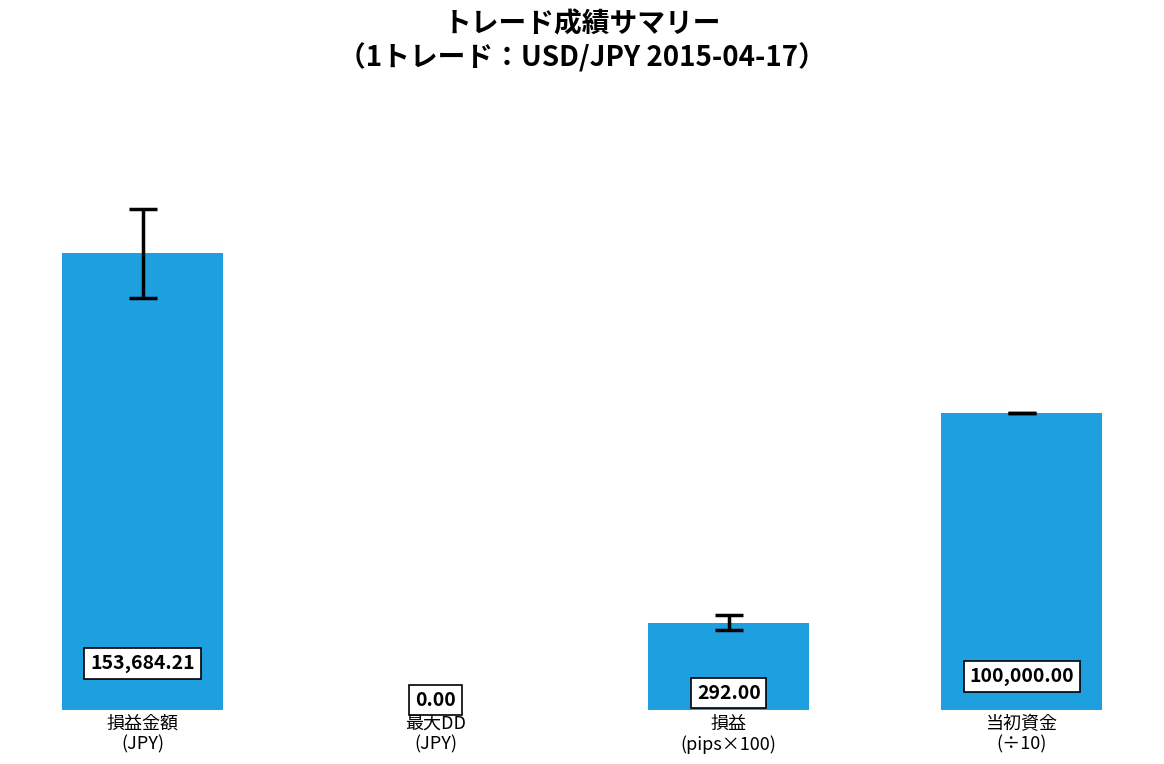

What is the average value?

70721.1